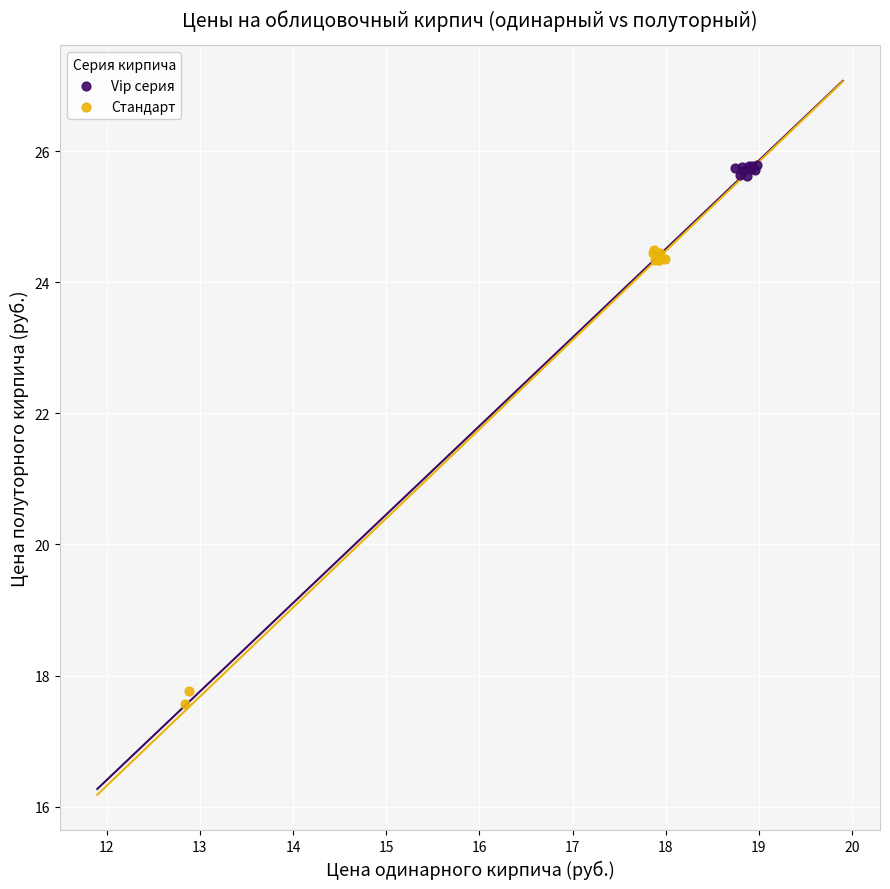

What are all the series names shown in the legend?

Vip серия, Стандарт